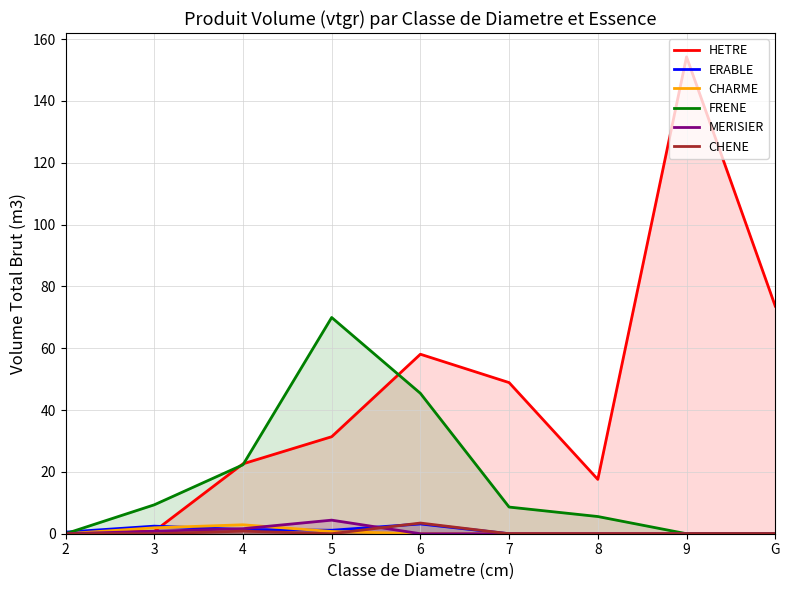

Is it true that MERISIER equals 0.0 at 8?

True